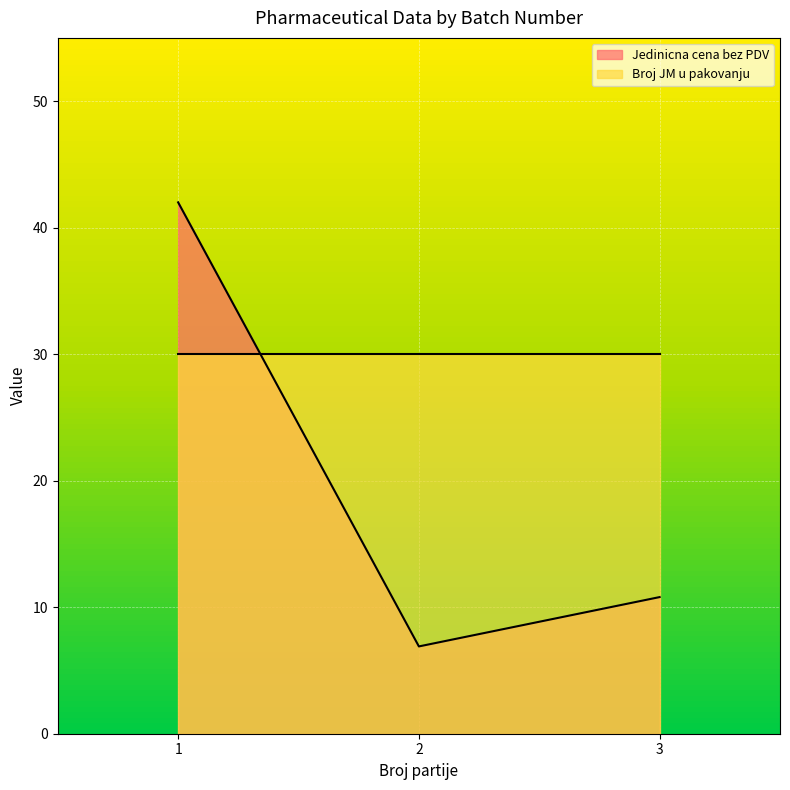

What is the smallest value displayed?

6.9